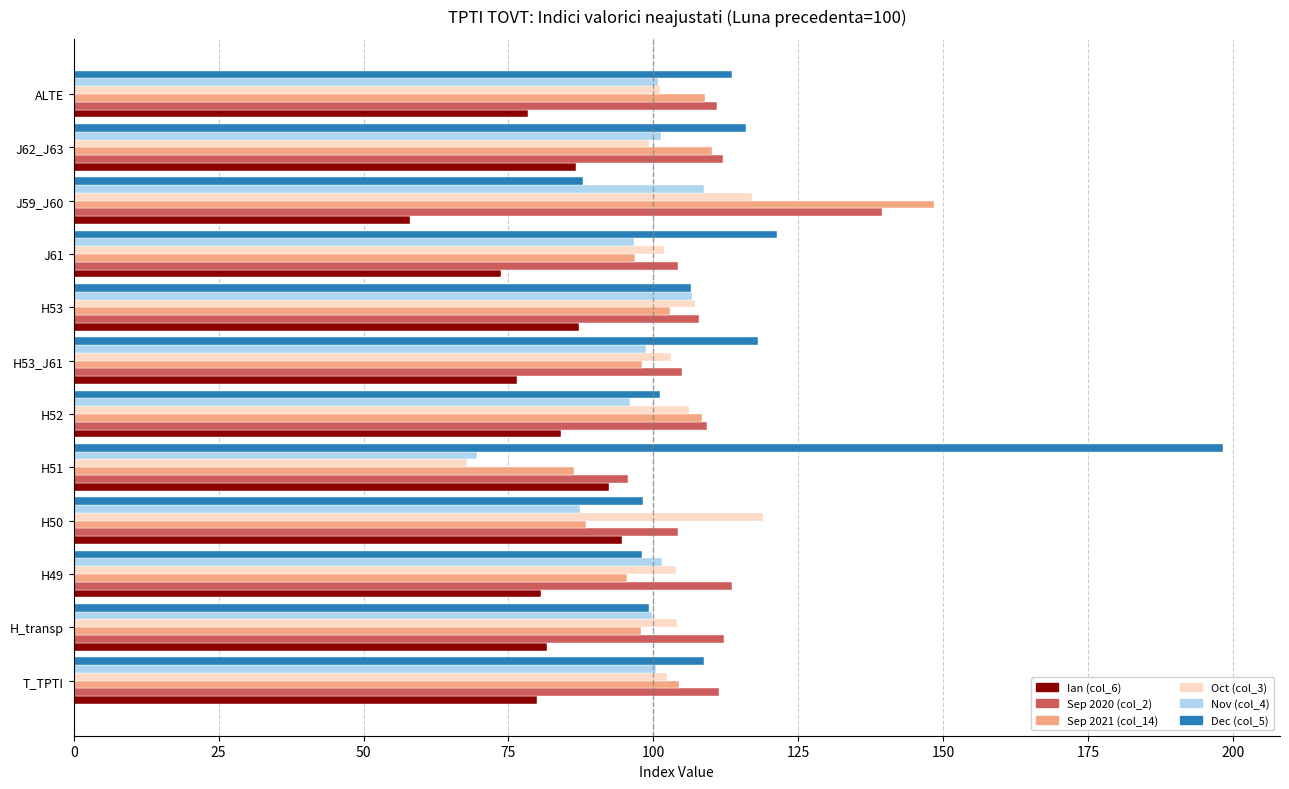

What is the difference between the highest and lowest values at ALTE?

35.1